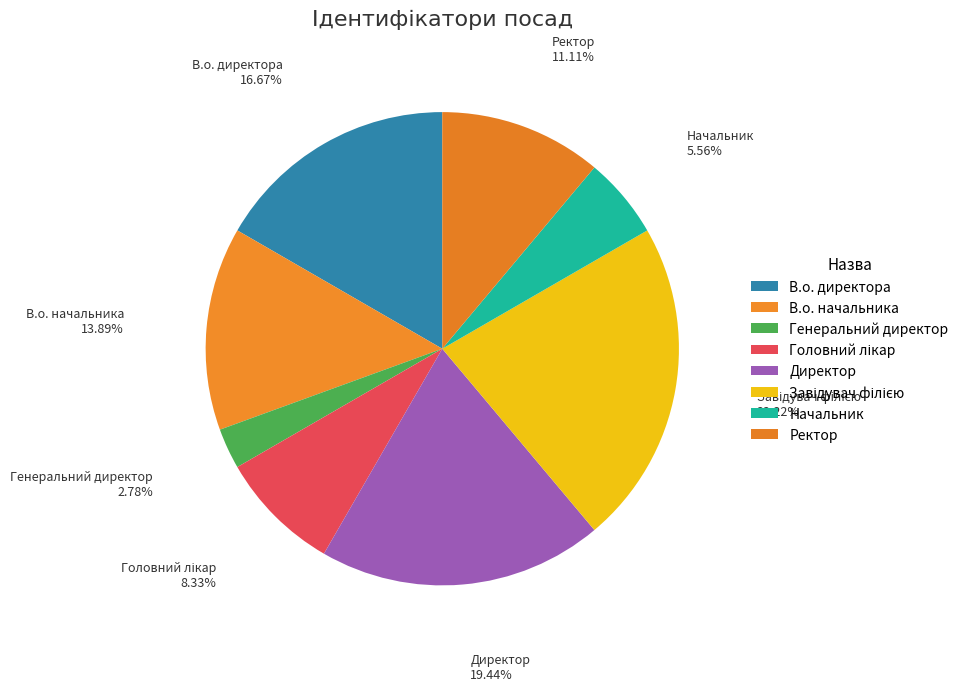

To the nearest percent, what is the combined percentage of Завідувач філією and Директор?

42%